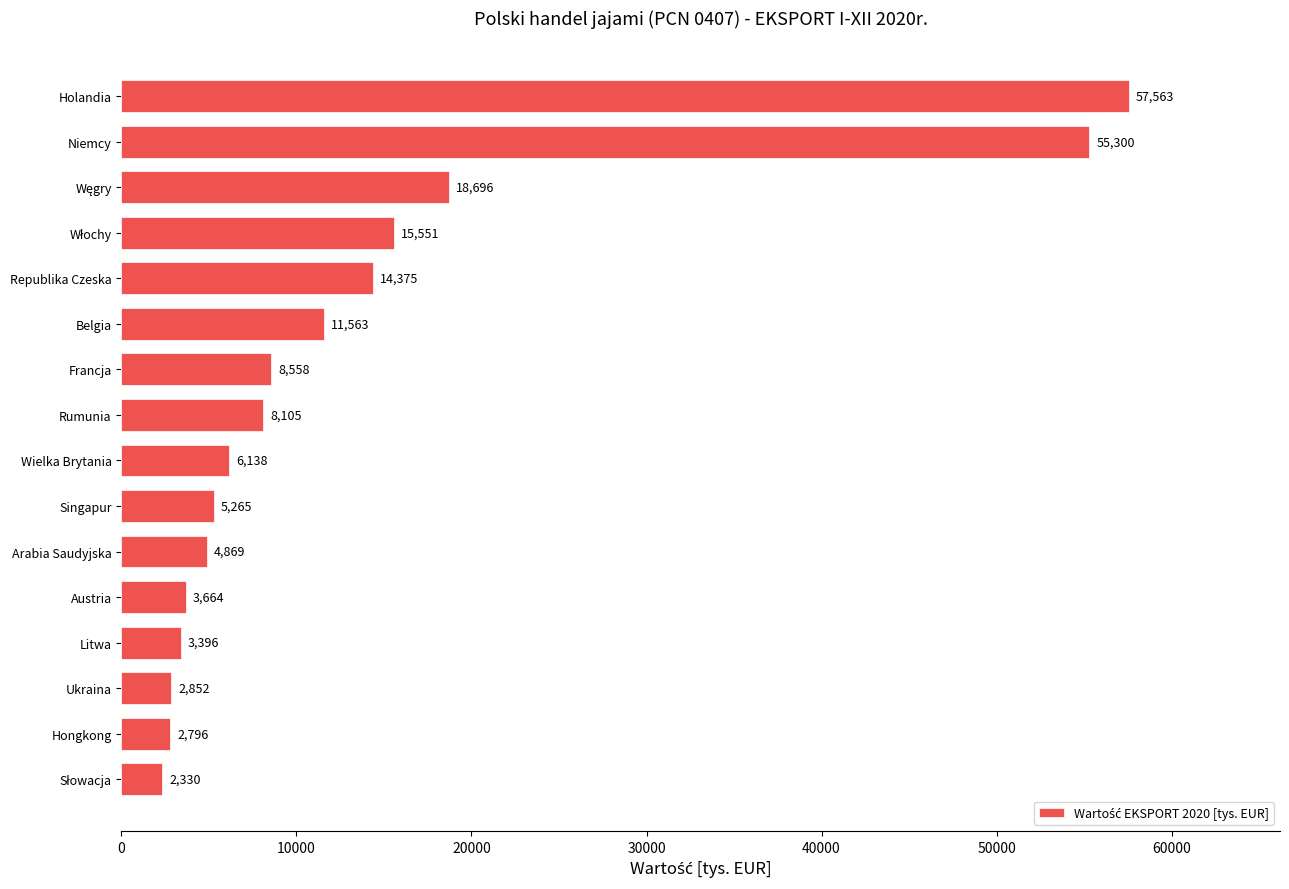

Are the bars grouped side by side (vs. stacked)?

No